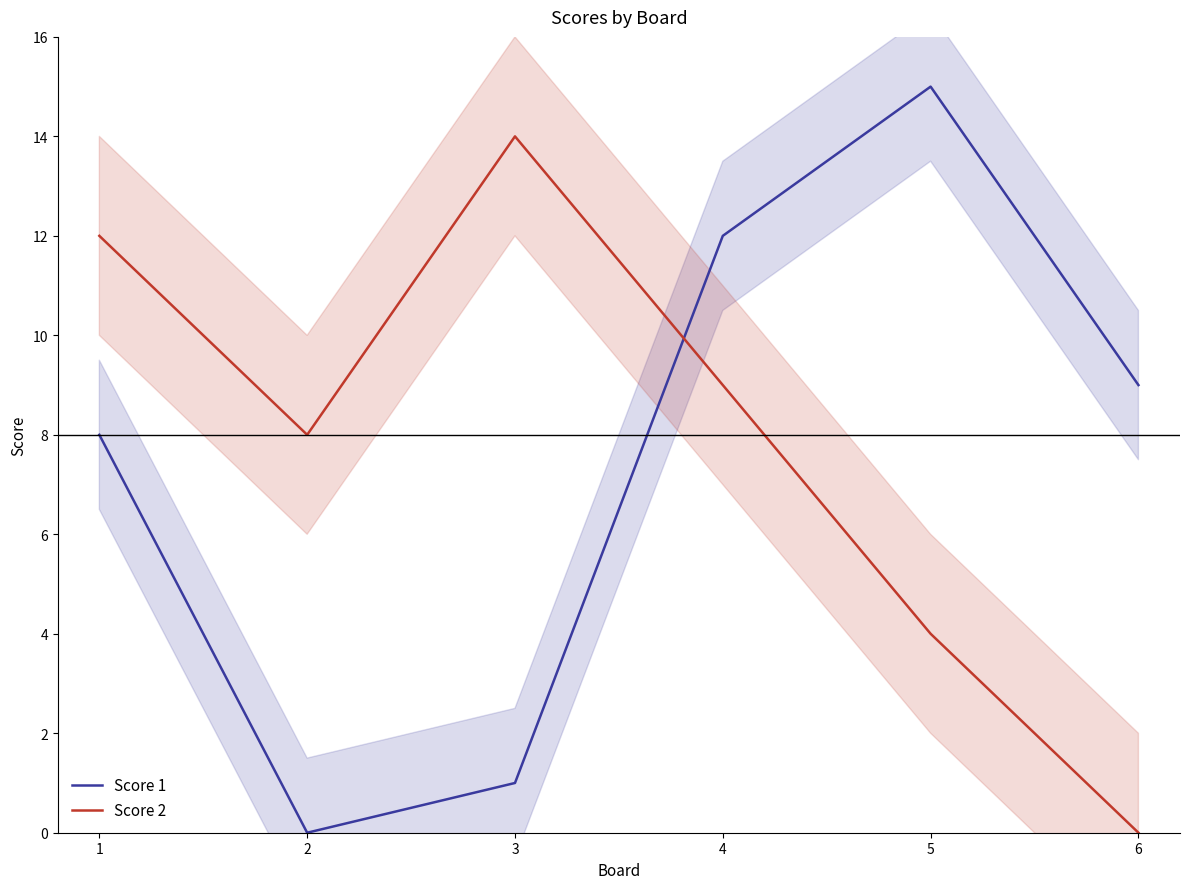

How many positive values does the Score 1 series have?

5